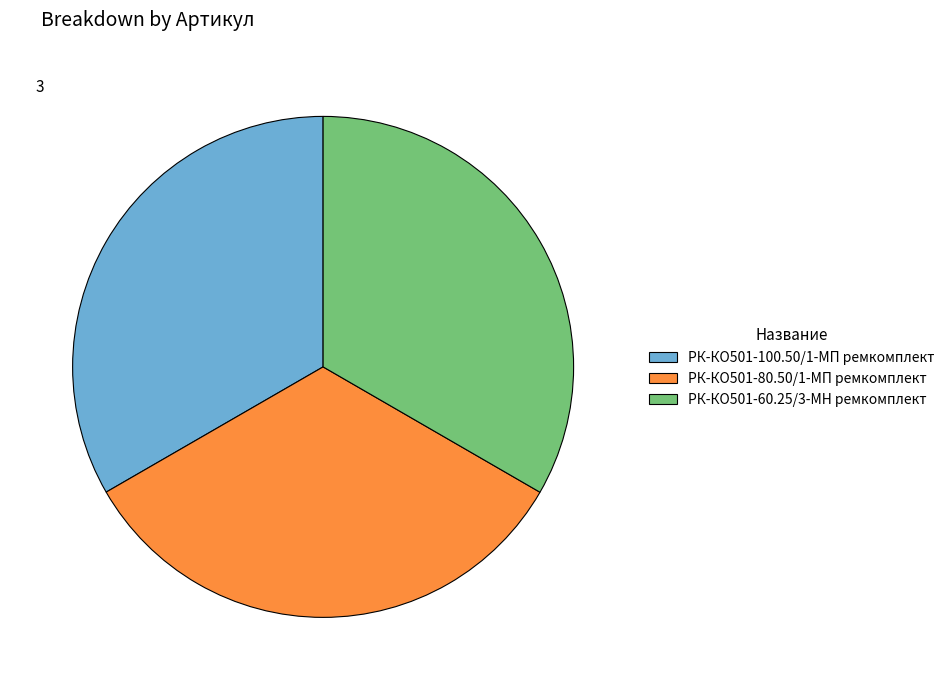

The РК-КО501-100.50/1-МП ремкомплект slice represents 33% of the pie. True or false?

True